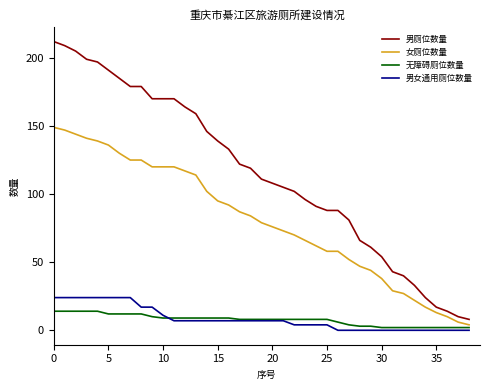

At how many categories does at least one series exceed 147?

14